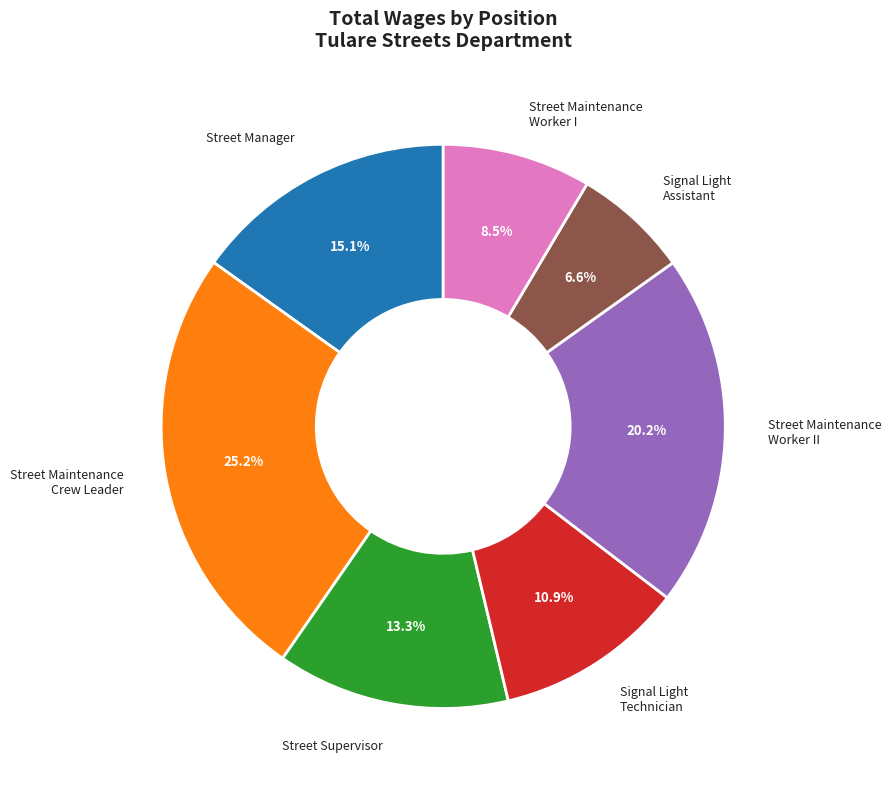

How many segments does this pie chart have?

7